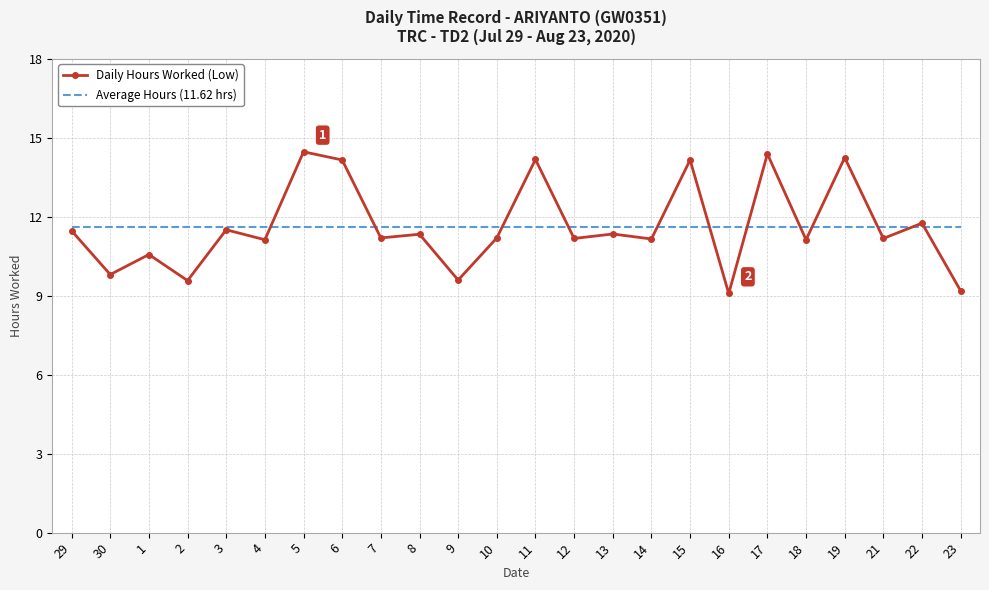

Which series changed the most between 2 and 8?

Daily Hours Worked (Low)